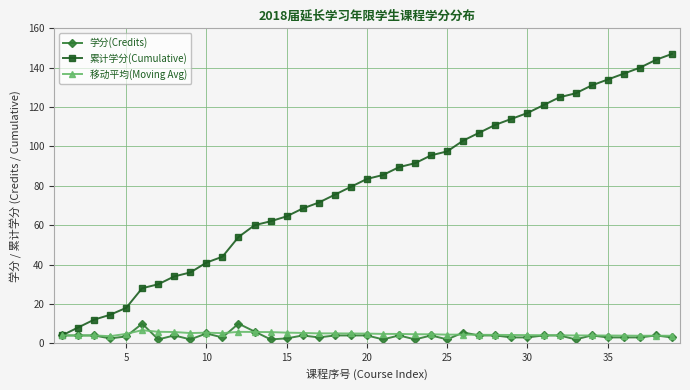

Which series has the largest range (max minus min)?

累计学分(Cumulative)